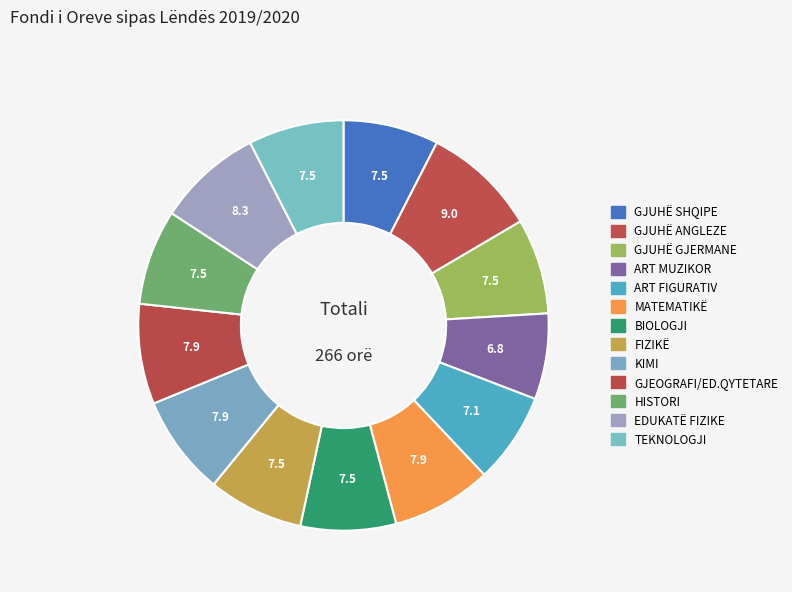

What percentage is the GJEOGRAFI/ED.QYTETARE slice, to the nearest percent?

8%